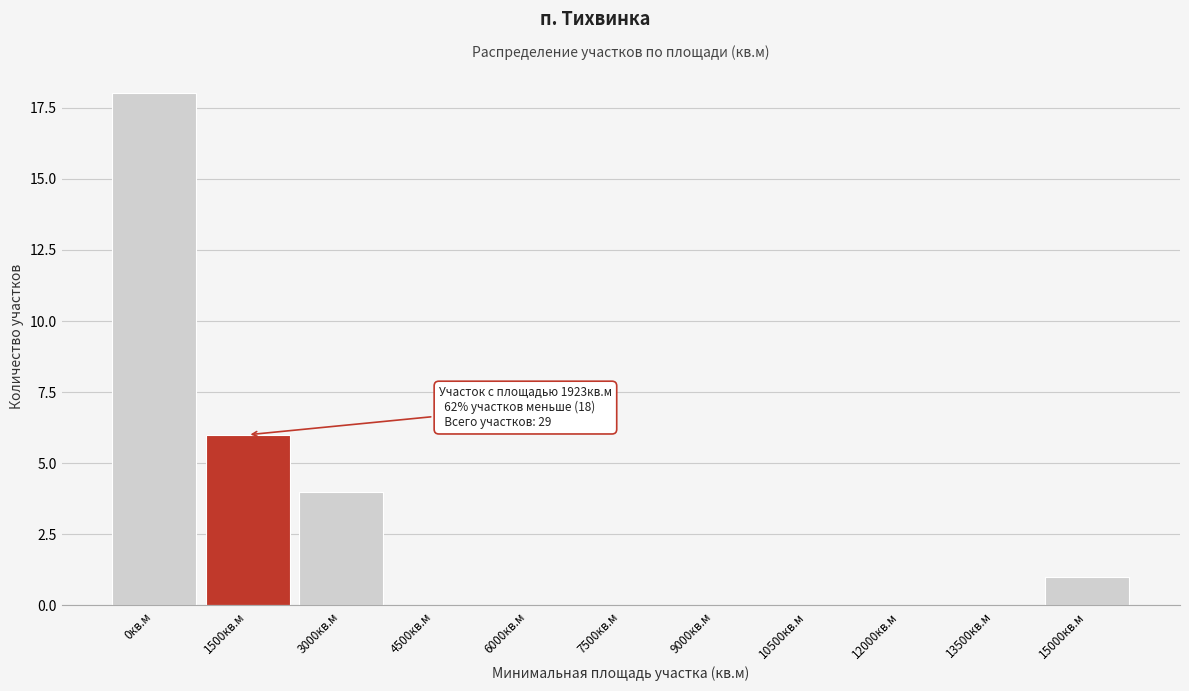

Reading left to right, list all the values displayed in this chart.

0кв.м=18	1500кв.м=6	3000кв.м=4	4500кв.м=0	6000кв.м=0	7500кв.м=0	9000кв.м=0	10500кв.м=0	12000кв.м=0	13500кв.м=0	15000кв.м=1